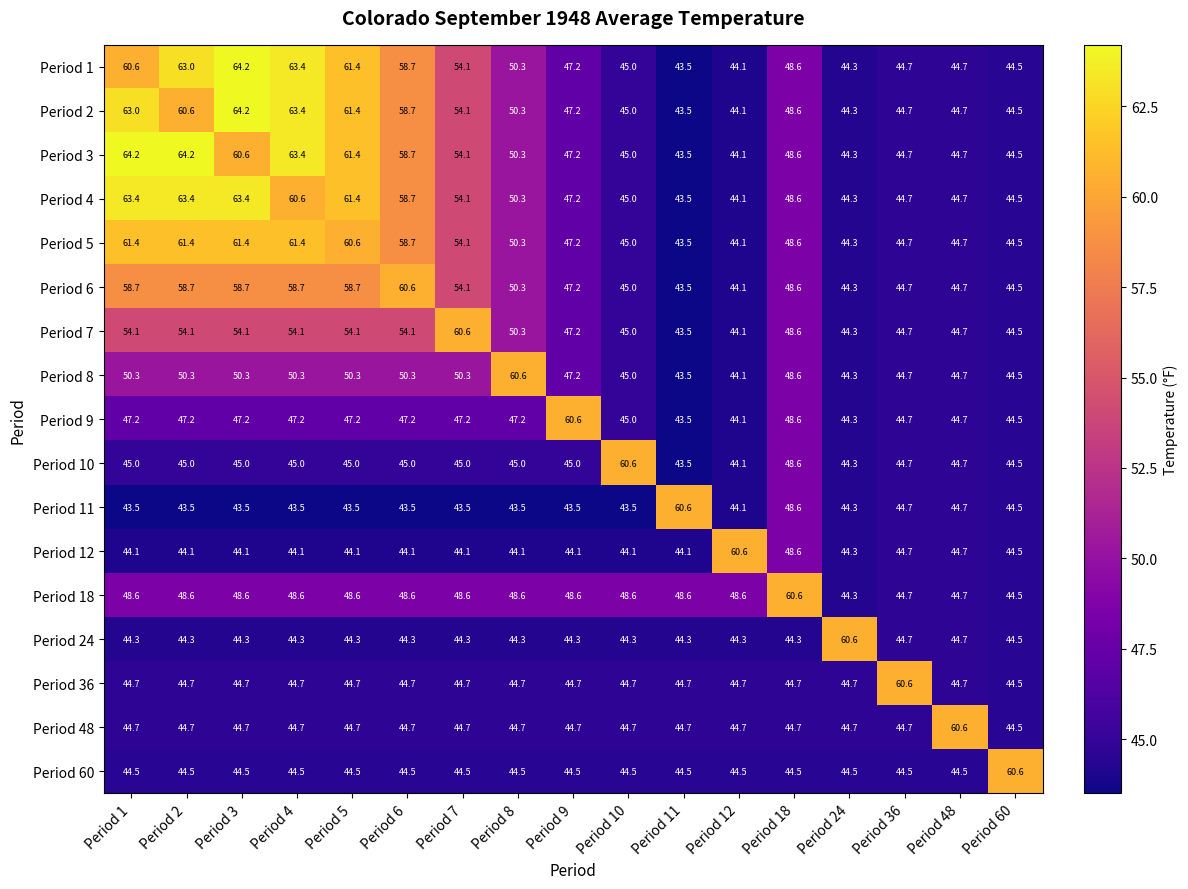

What is the spread (max minus min) of values at Period 11?

17.1